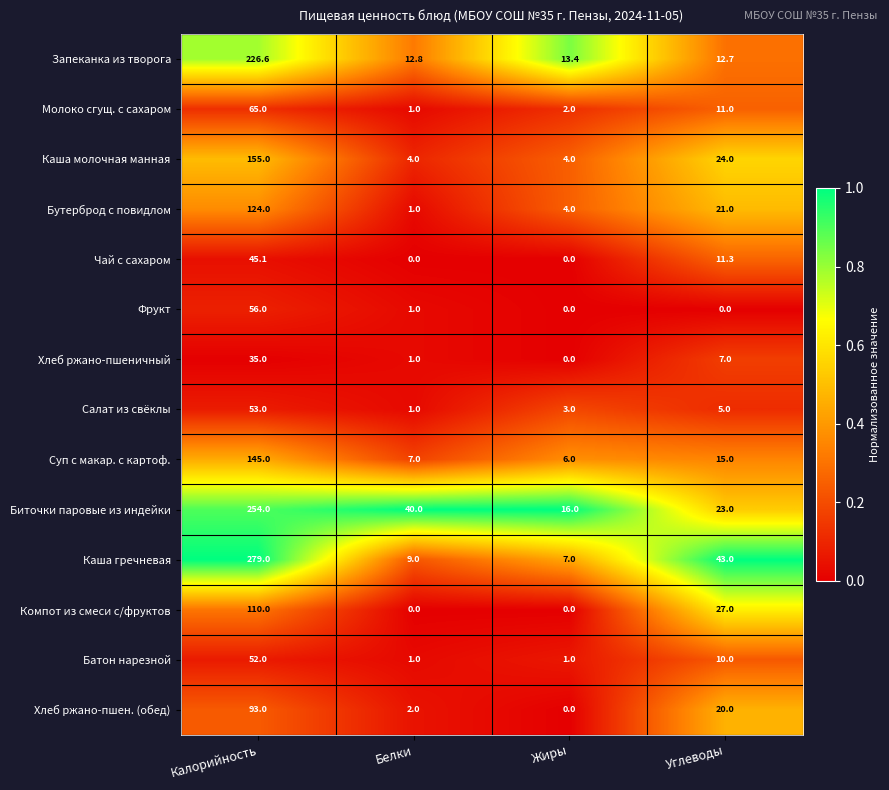

True or false: Чай с сахаром has a value of 0.0 at Белки.

True